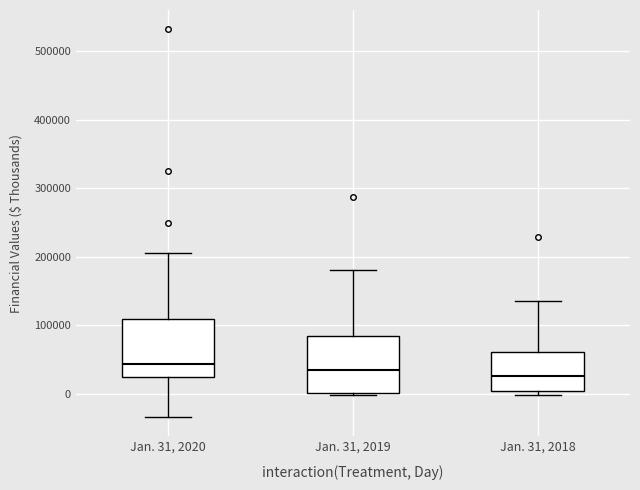

Reading left to right, read every box against the y-axis: the position of its median line, the range the box covers, and the ends of its whiskers. The values are not printed on the chart, so give them approximately, as read against the axis.

Jan. 31, 2020: median 40000, box 20000 to 110000, whiskers -30000 to 210000
Jan. 31, 2019: median 30000, box 0 to 80000, whiskers 0 (just below the box's lower edge) to 180000
Jan. 31, 2018: median 30000, box 0 to 60000, whiskers 0 (just below the box's lower edge) to 130000